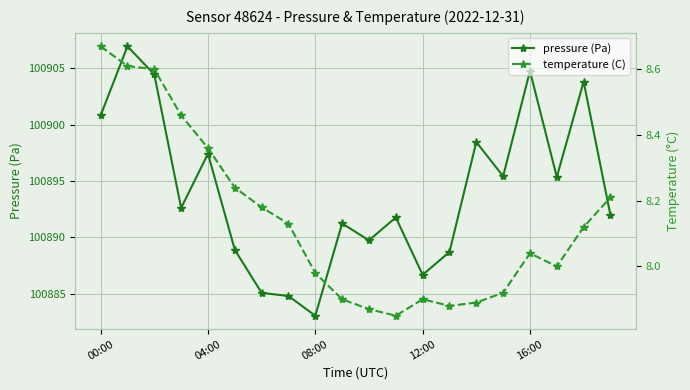

What are all the series names shown in the legend?

pressure (Pa), temperature (C)